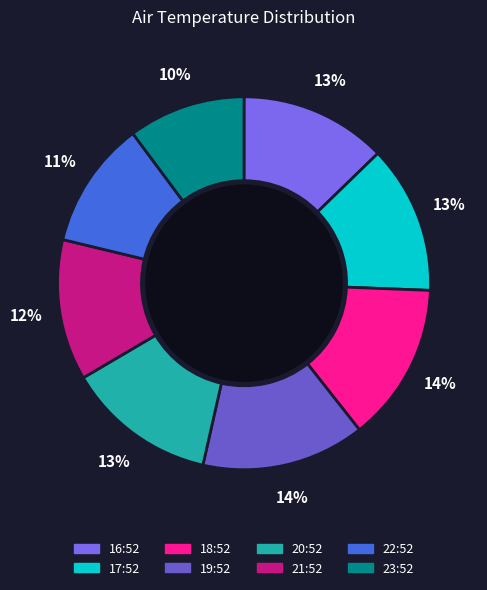

What is the total percentage of 18:52 and 21:52?

26.0%